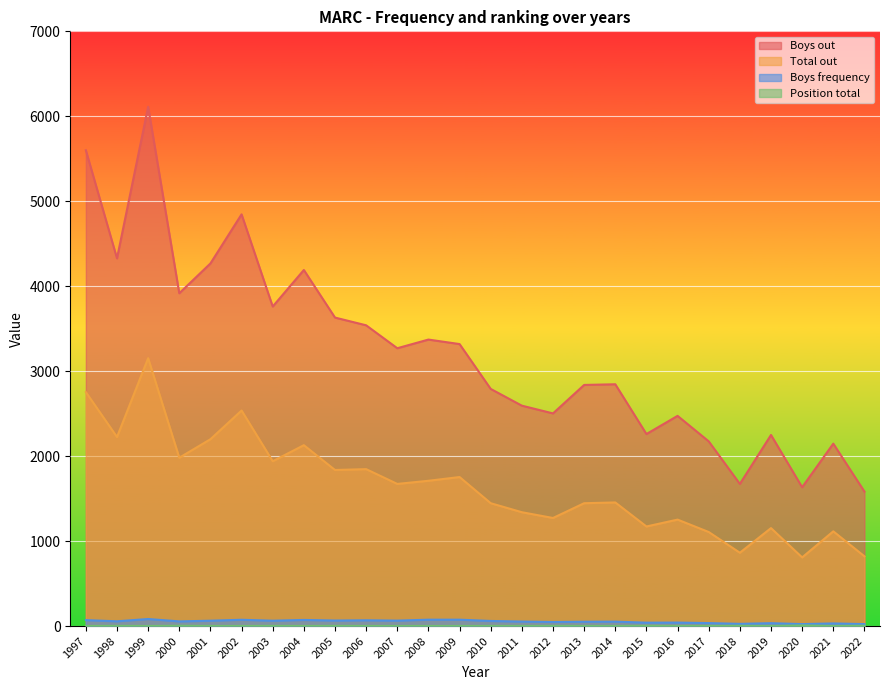

What is the difference between the maximum and minimum values in the Position total series?

6